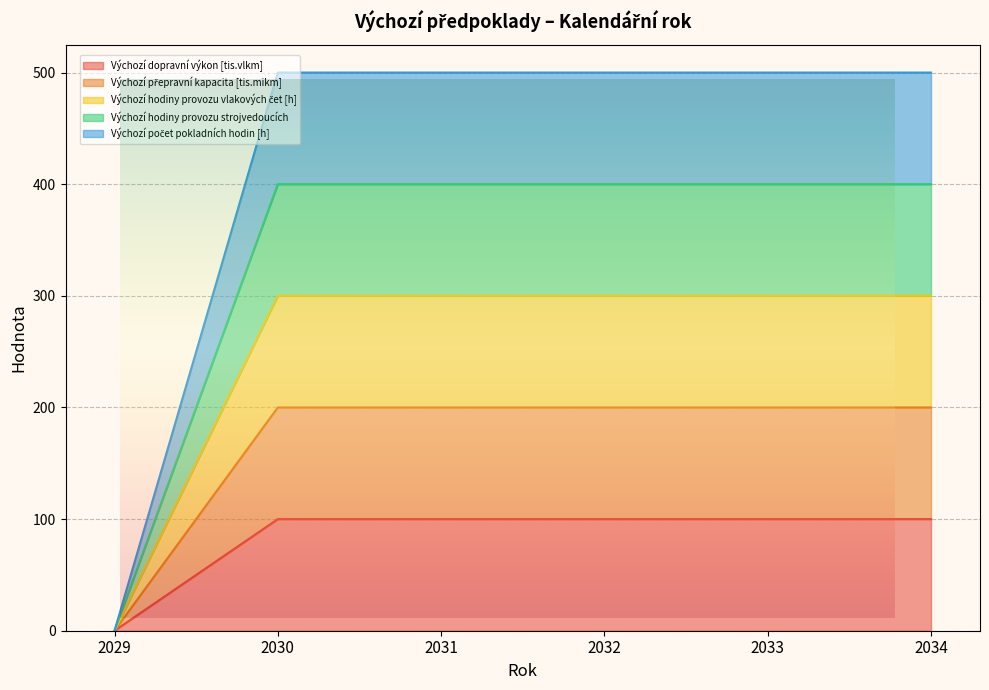

What is the sum of all Výchozí dopravní výkon [tis.vlkm] values?

500